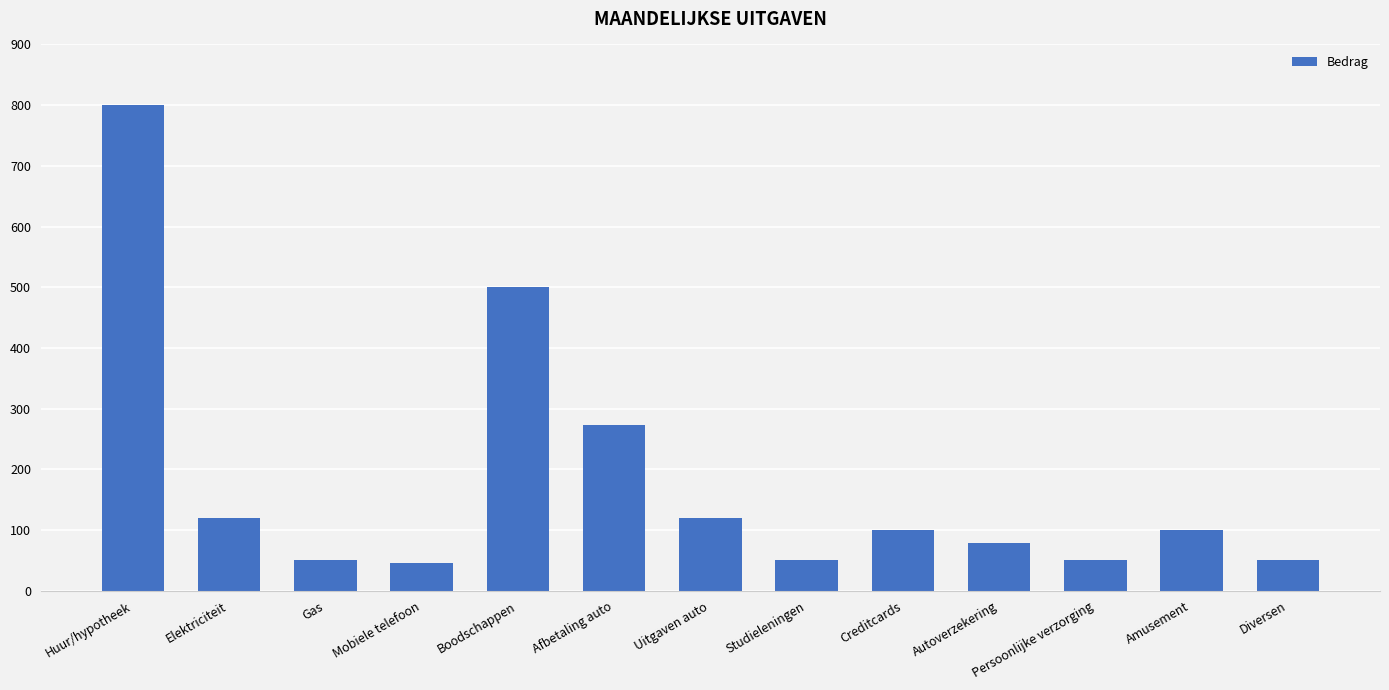

What is the smallest value displayed?

45